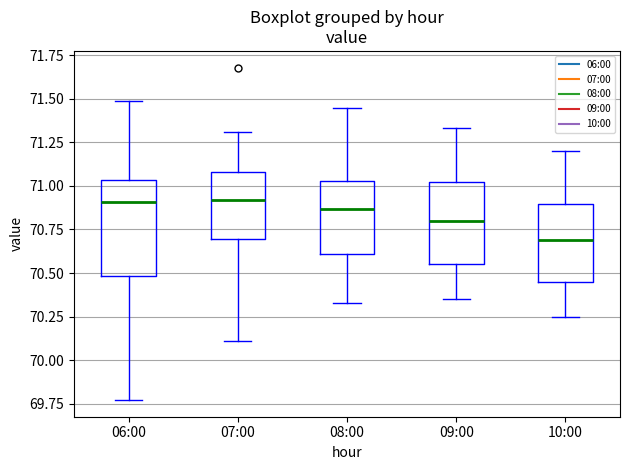

Reading left to right, read every box against the y-axis: the position of its median line, the range the box covers, and the ends of its whiskers. The values are not printed on the chart, so give them approximately, as read against the axis.

06:00: median 70.90, box 70.50 to 71.05, whiskers 69.75 to 71.50
07:00: median 70.90, box 70.70 to 71.10, whiskers 70.10 to 71.30
08:00: median 70.85, box 70.60 to 71.05, whiskers 70.35 to 71.45
09:00: median 70.80, box 70.55 to 71.00, whiskers 70.35 to 71.35
10:00: median 70.70, box 70.45 to 70.90, whiskers 70.25 to 71.20